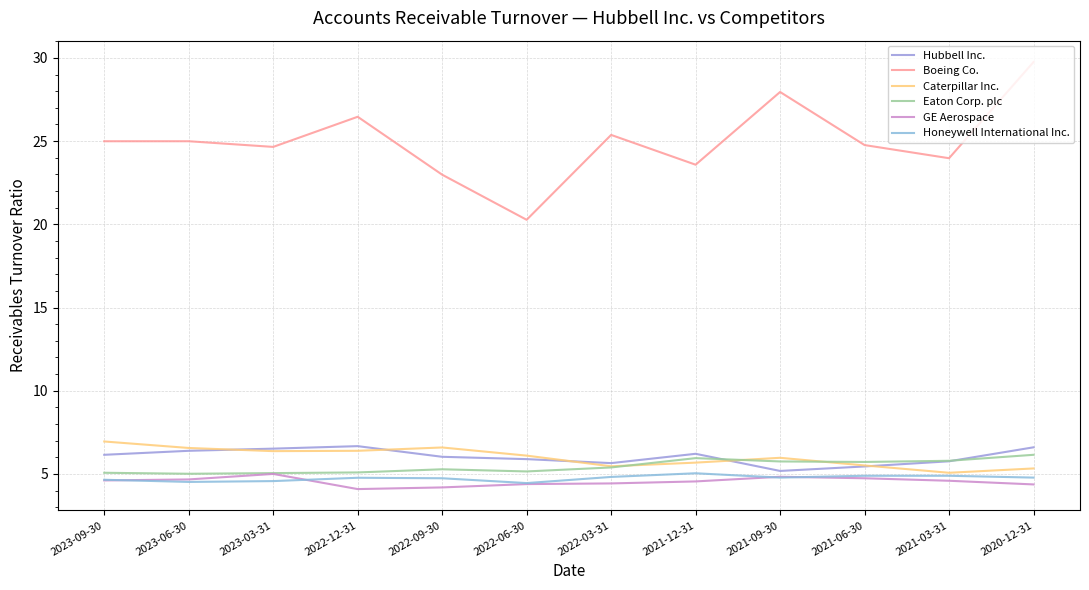

True or false: GE Aerospace has a value of 4.4 at 2020-12-31.

True